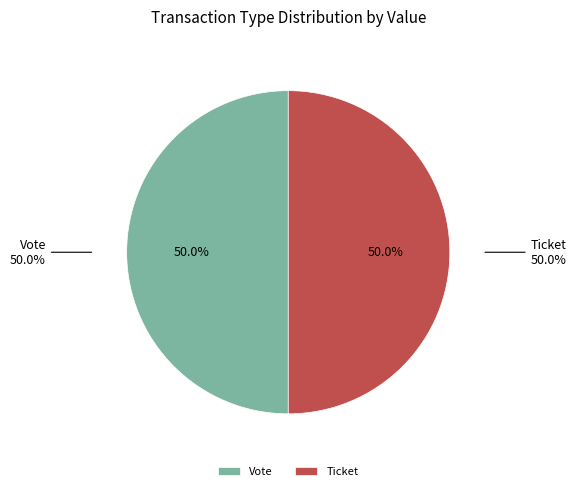

Which slice is the smallest?

Ticket (io_index=0)